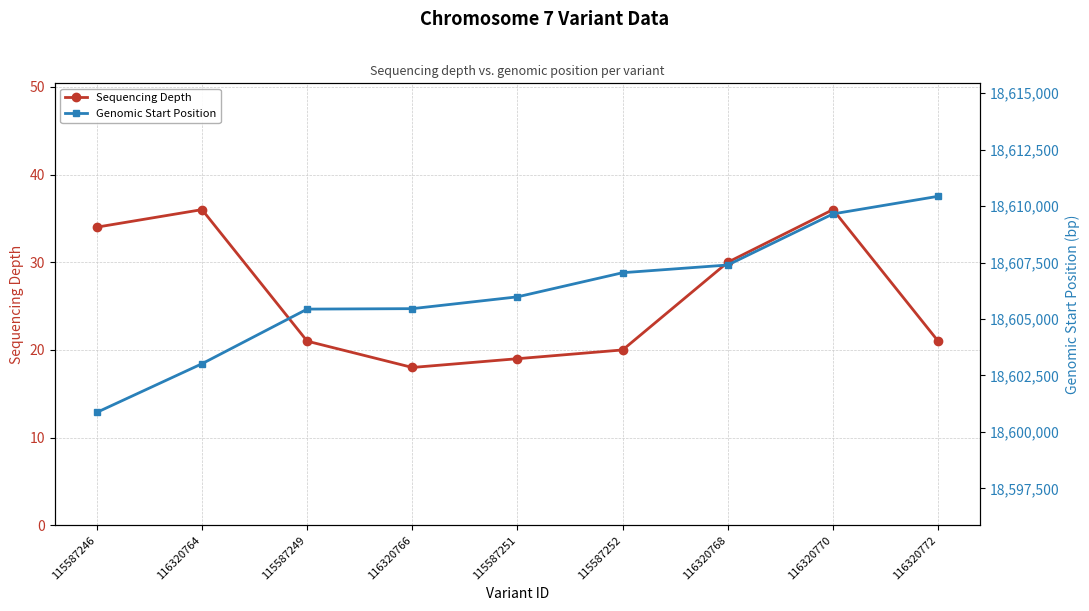

Which series changed the most between 116320770 and 116320772?

Genomic Start Position